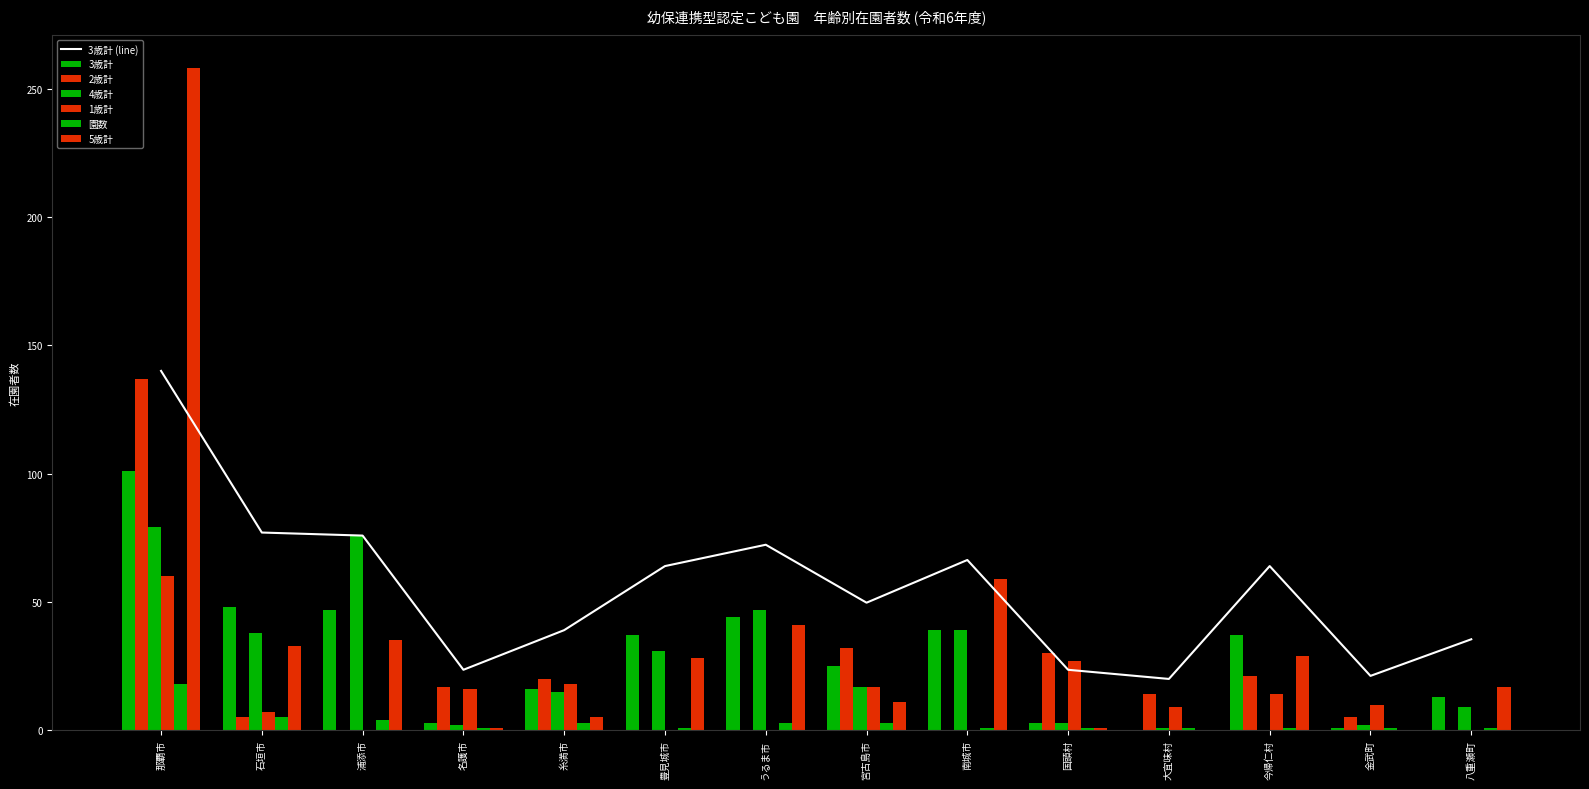

What is the label of the 5th bar from the right?

国頭村